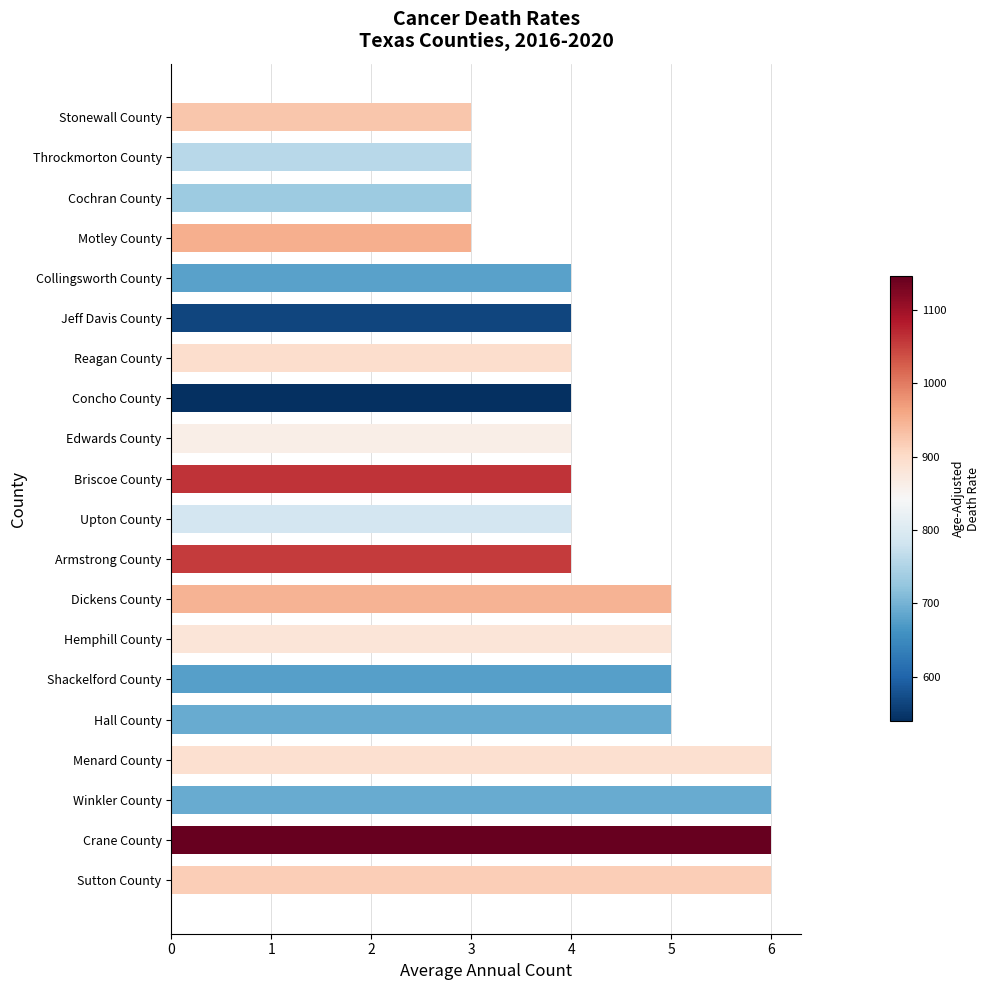

How many values are between 4 and 5?

12